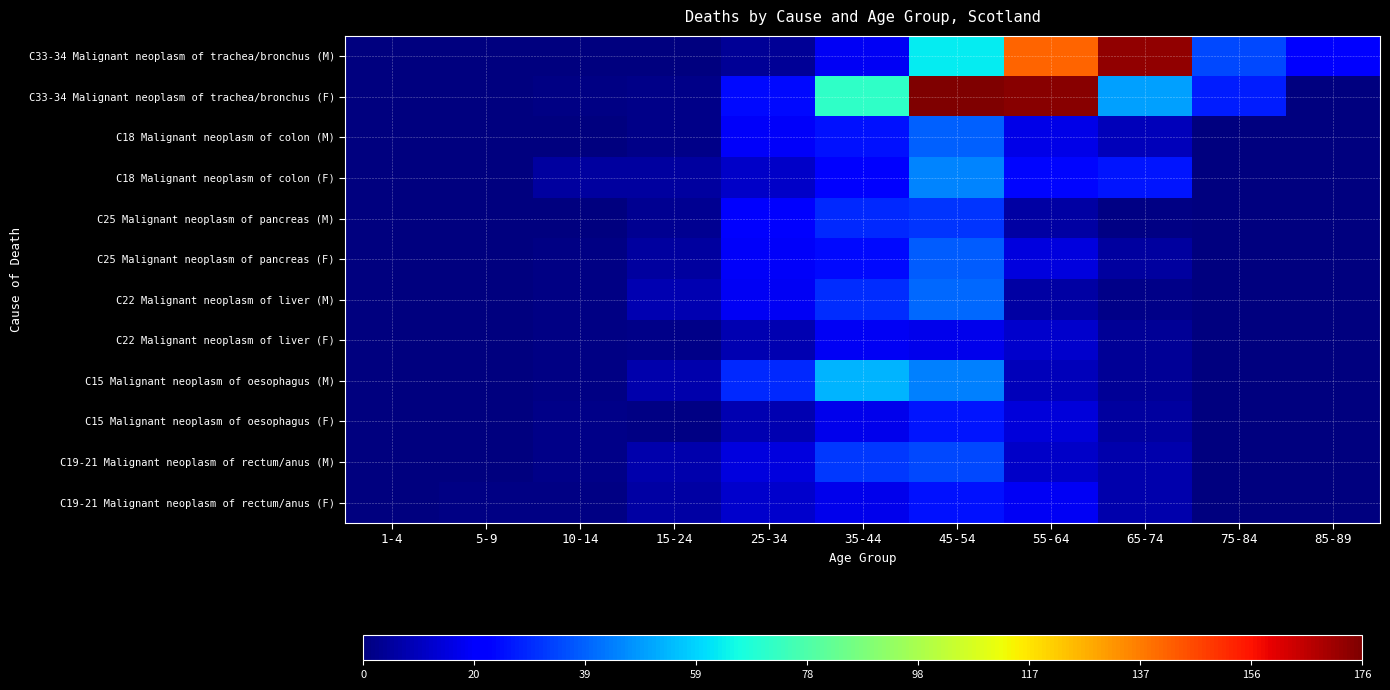

What is the total value across all series at 10-14?

15